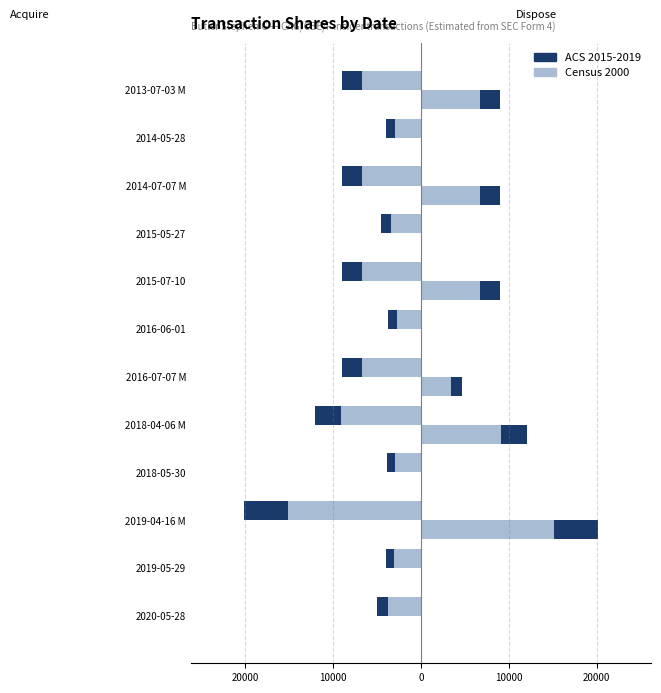

What is the difference between the maximum and second lowest values in the Acquire (Census 2000) series?

6285.8